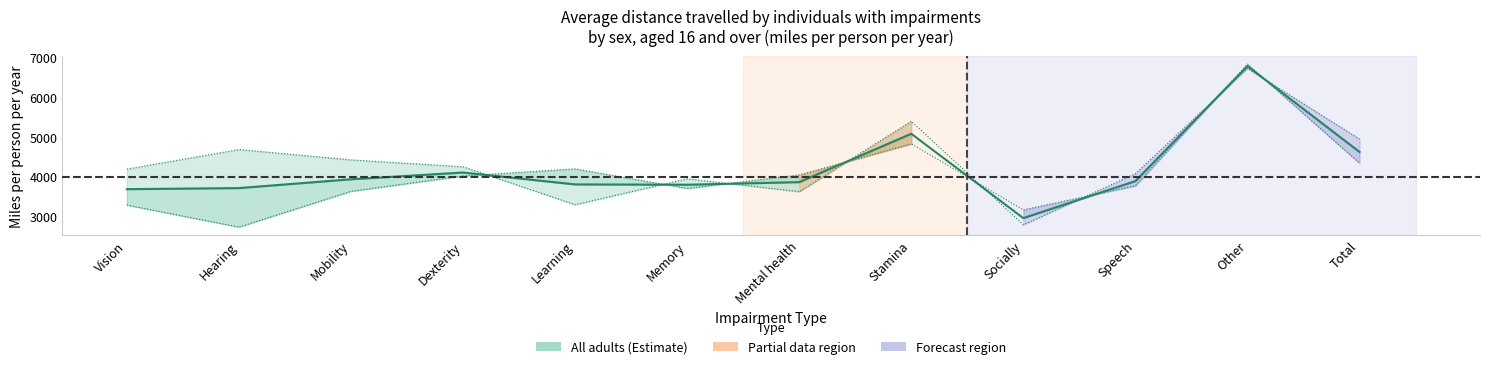

True or false: Males has more than 0 points higher than both neighbors.

True